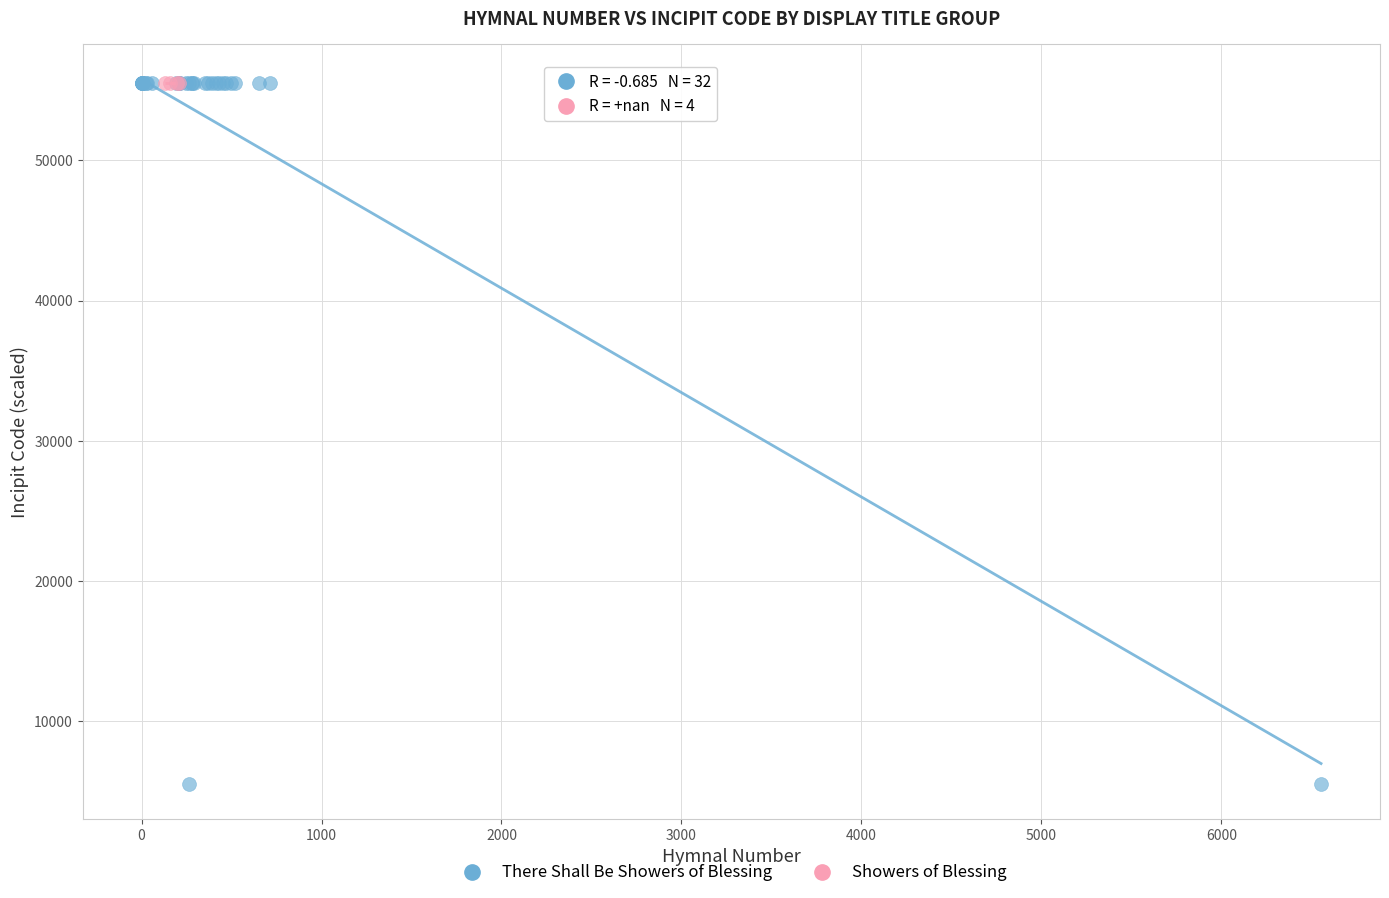

Which series reaches the minimum Y coordinate?

There Shall Be Showers of Blessing